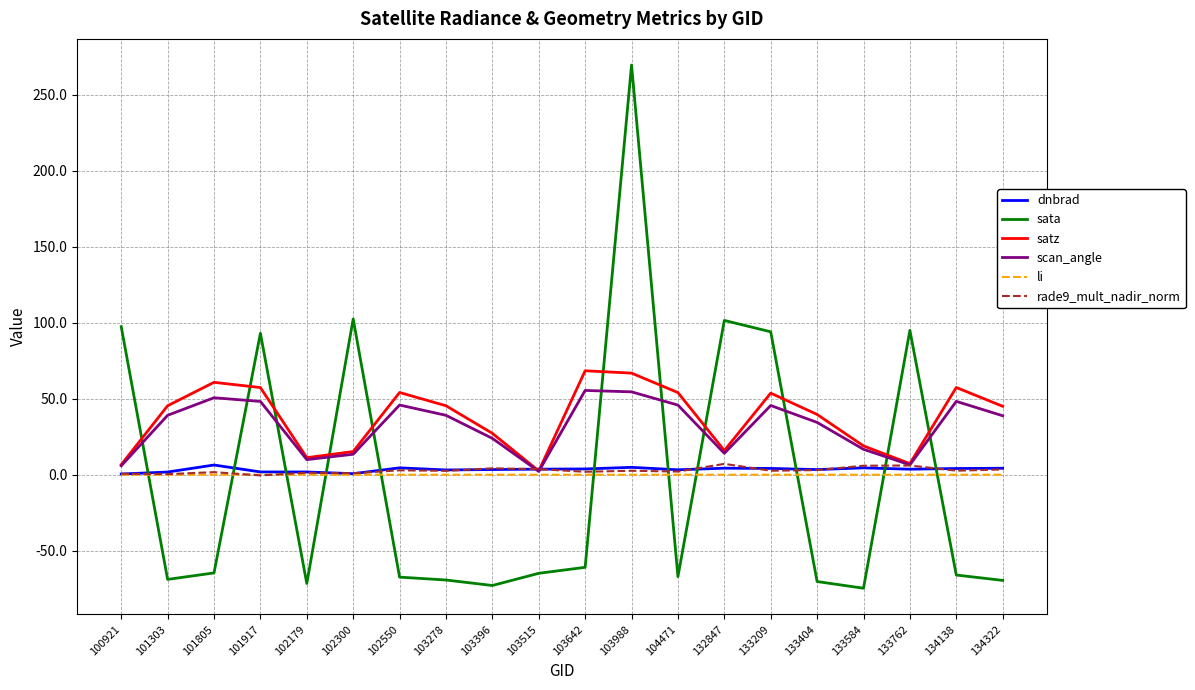

How many intersections are there between sata and scan_angle?

11